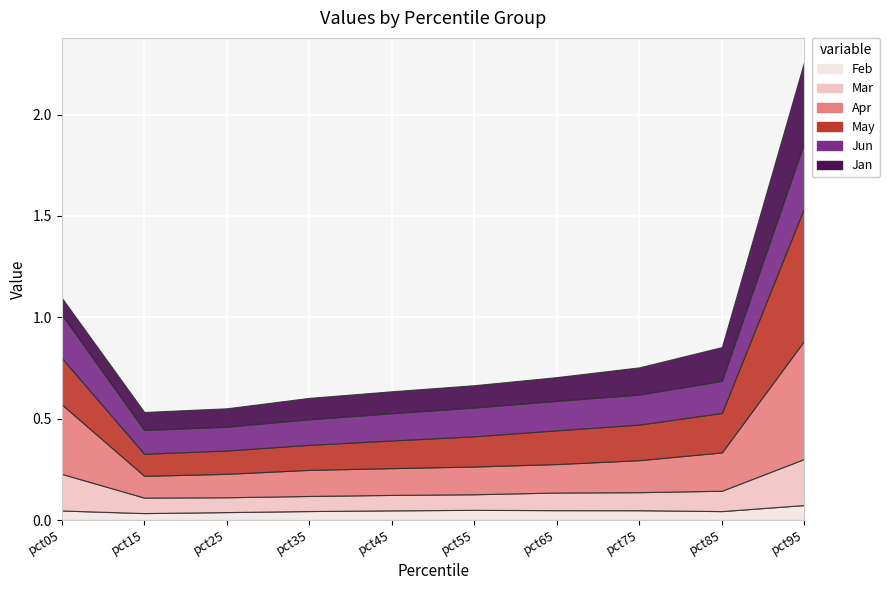

How many distinct data groups are displayed?

6